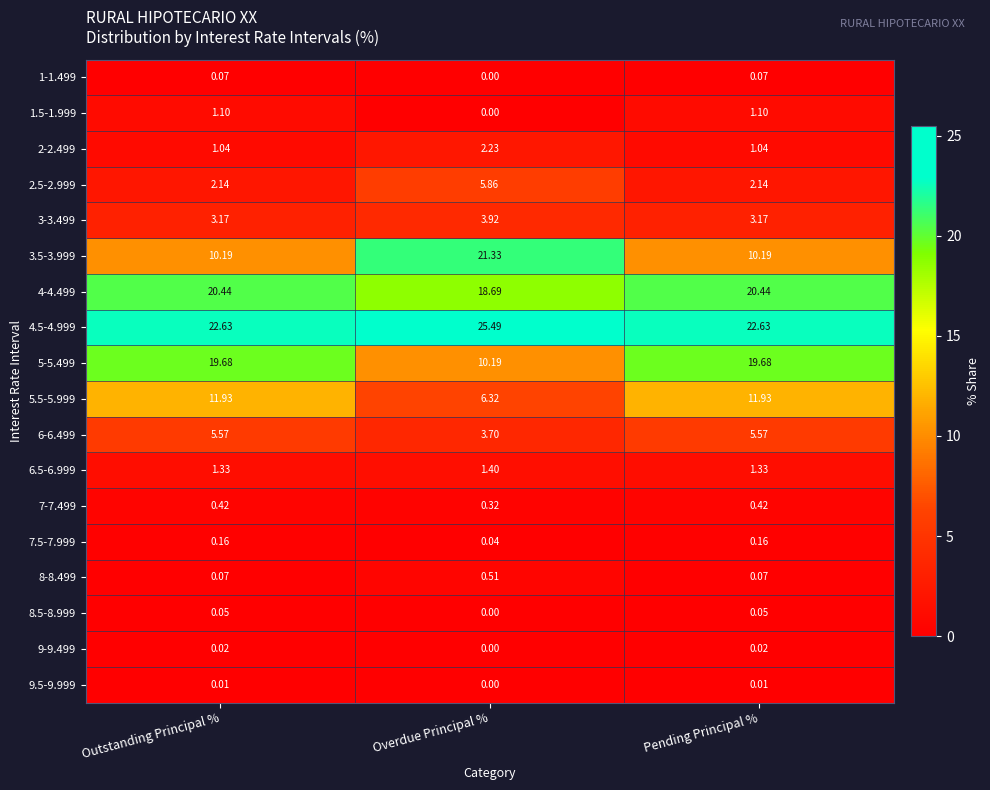

List the series in order of their peak value, lowest first.

9.5-9.999, 9-9.499, 8.5-8.999, 1-1.499, 7.5-7.999, 7-7.499, 8-8.499, 1.5-1.999, 6.5-6.999, 2-2.499, 3-3.499, 6-6.499, 2.5-2.999, 5.5-5.999, 5-5.499, 4-4.499, 3.5-3.999, 4.5-4.999